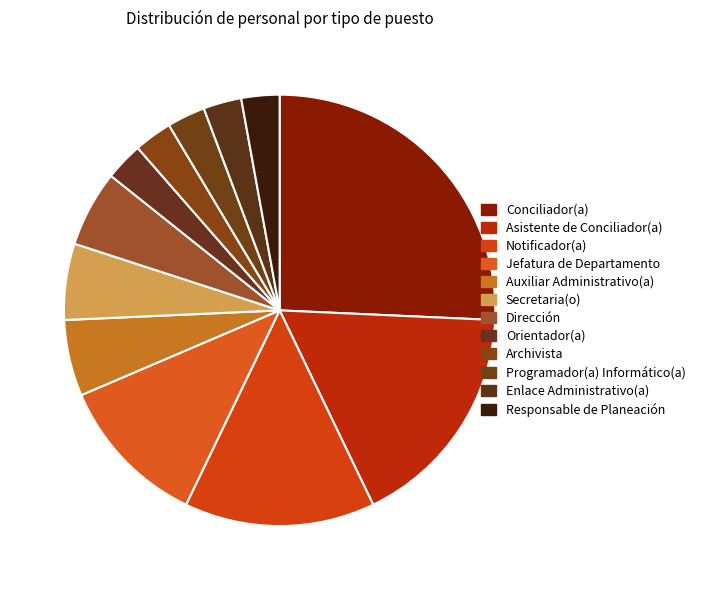

How many segments does this pie chart have?

12